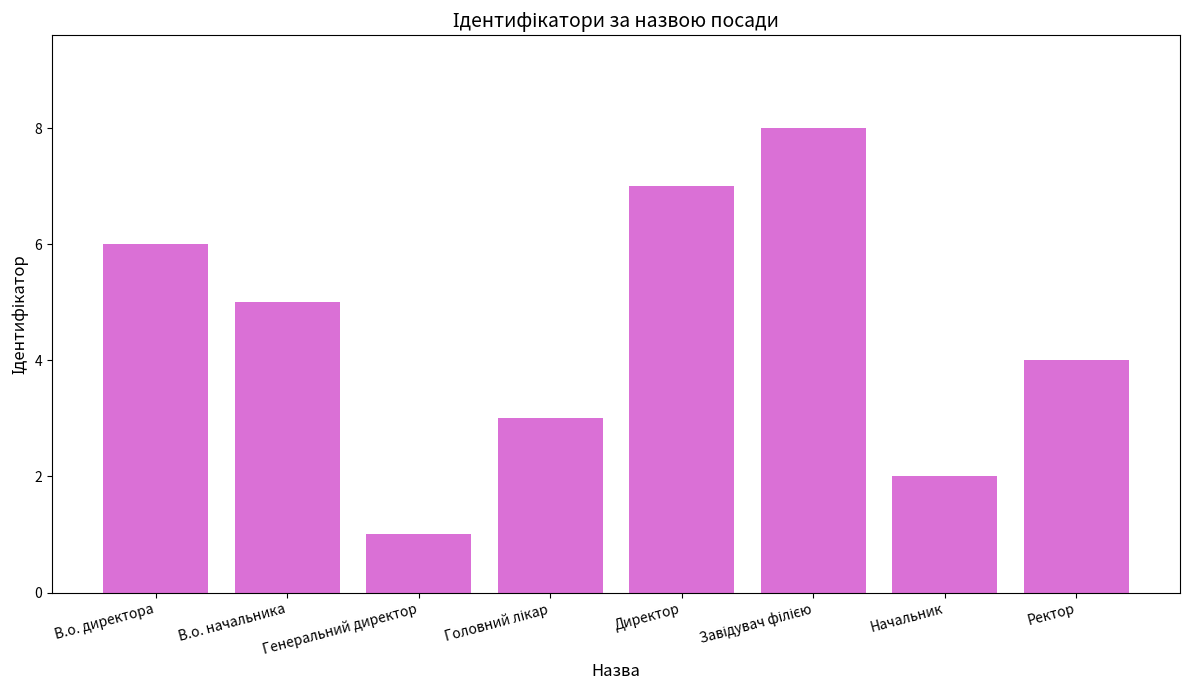

What is the difference between the maximum and minimum values?

7